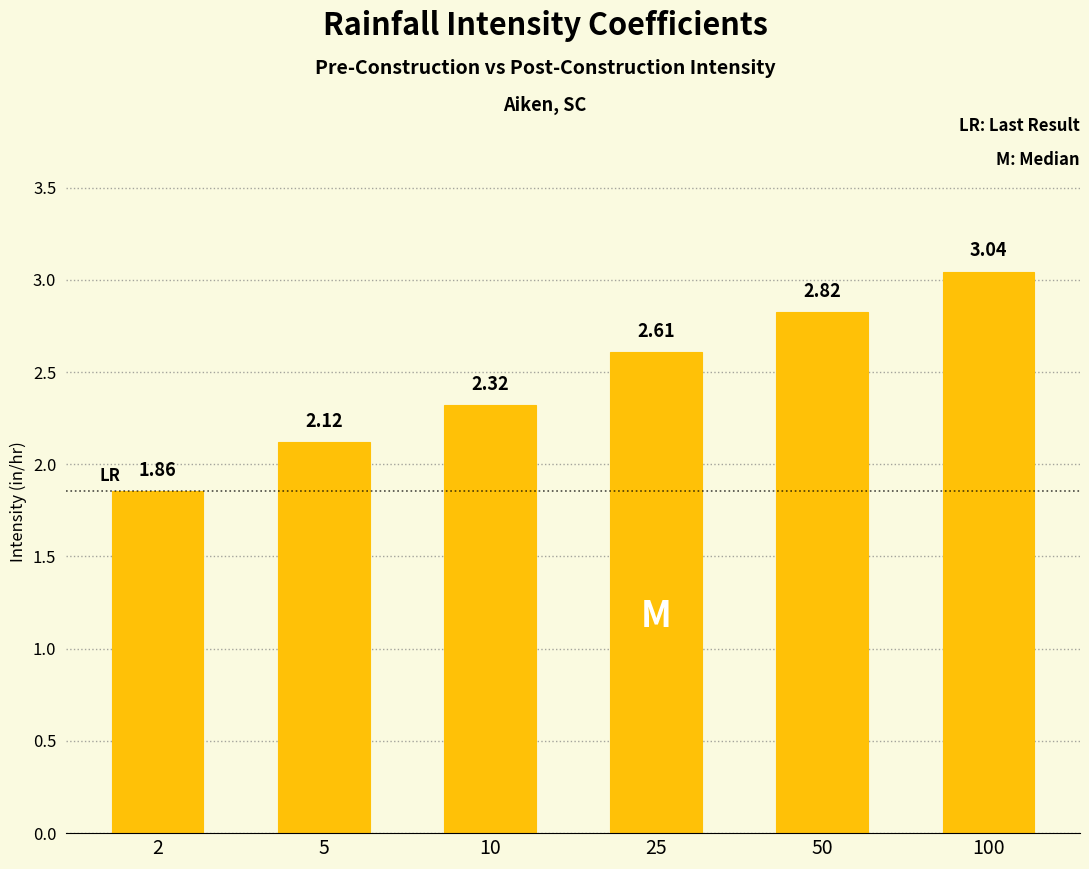

What is the difference between the maximum and minimum values?

1.2